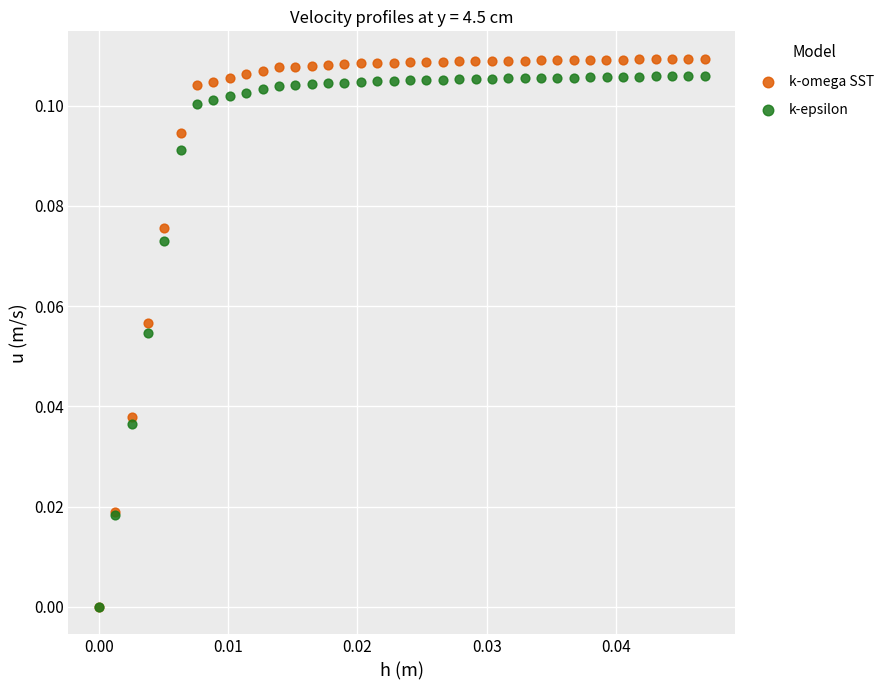

Which series has the largest Y range (max minus min)?

k-omega SST